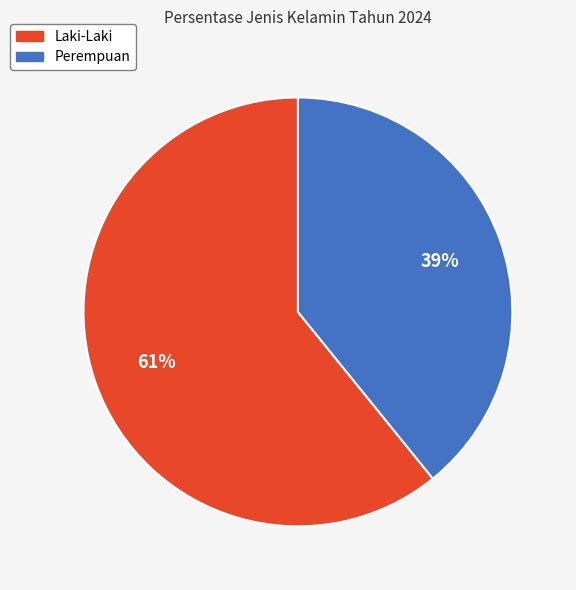

What percentage is the Laki-Laki slice, to the nearest percent?

61%